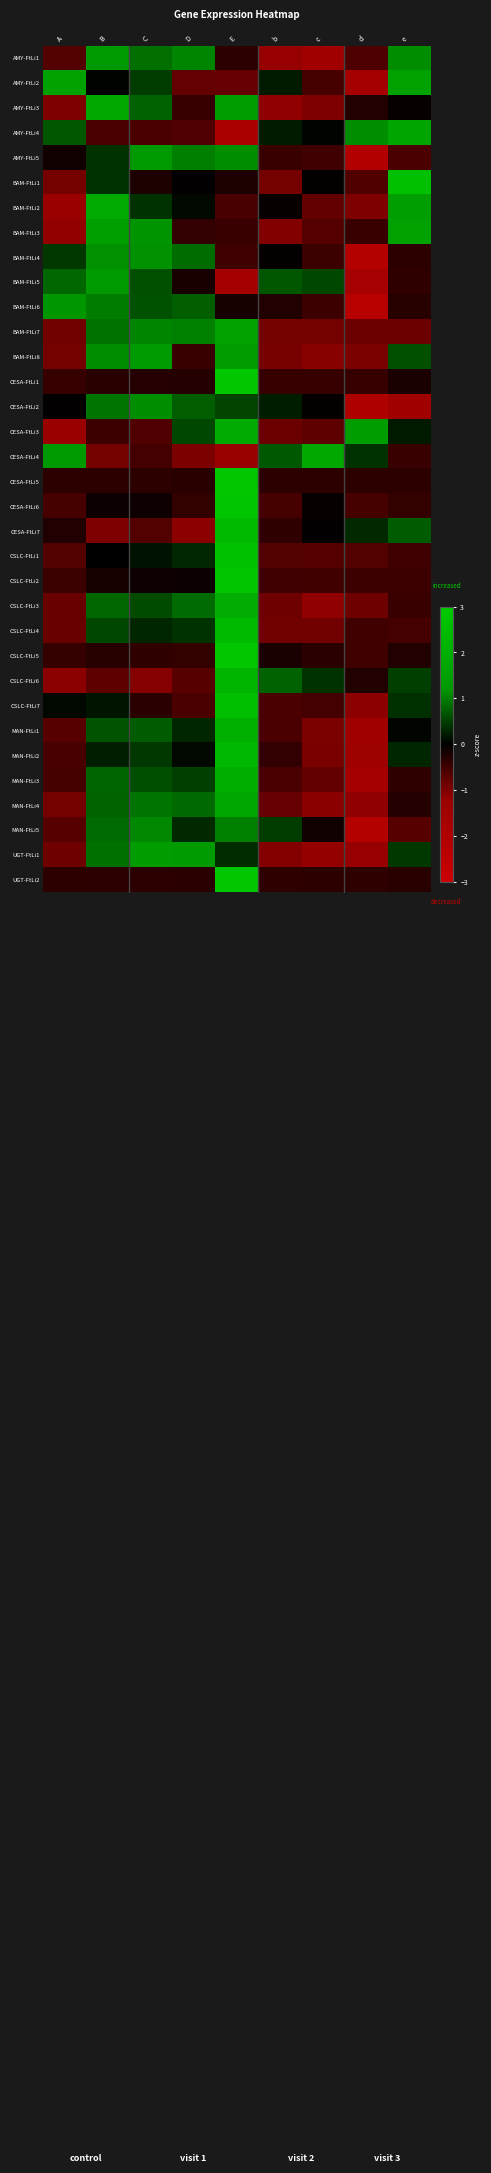

Rank the series at D from lowest to highest value.

CESA-FtLi7, CESA-FtLi4, AMY-FtLi2, CSLC-FtLi6, AMY-FtLi4, CSLC-FtLi7, BAM-FtLi8, AMY-FtLi3, CESA-FtLi6, CSLC-FtLi5, BAM-FtLi3, UGT-FtLi2, CESA-FtLi5, CESA-FtLi1, BAM-FtLi5, CSLC-FtLi2, BAM-FtLi1, MAN-FtLi2, BAM-FtLi2, MAN-FtLi1, CSLC-FtLi1, MAN-FtLi5, CSLC-FtLi4, MAN-FtLi3, CESA-FtLi3, CESA-FtLi2, BAM-FtLi6, MAN-FtLi4, CSLC-FtLi3, BAM-FtLi4, AMY-FtLi5, BAM-FtLi7, AMY-FtLi1, UGT-FtLi1